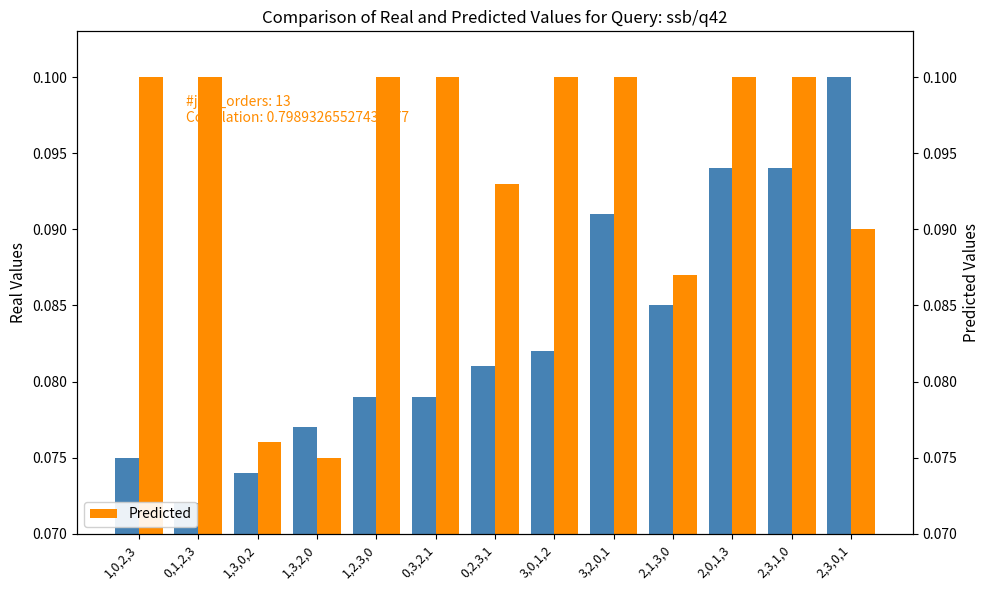

Count the number of categories in the chart.

13